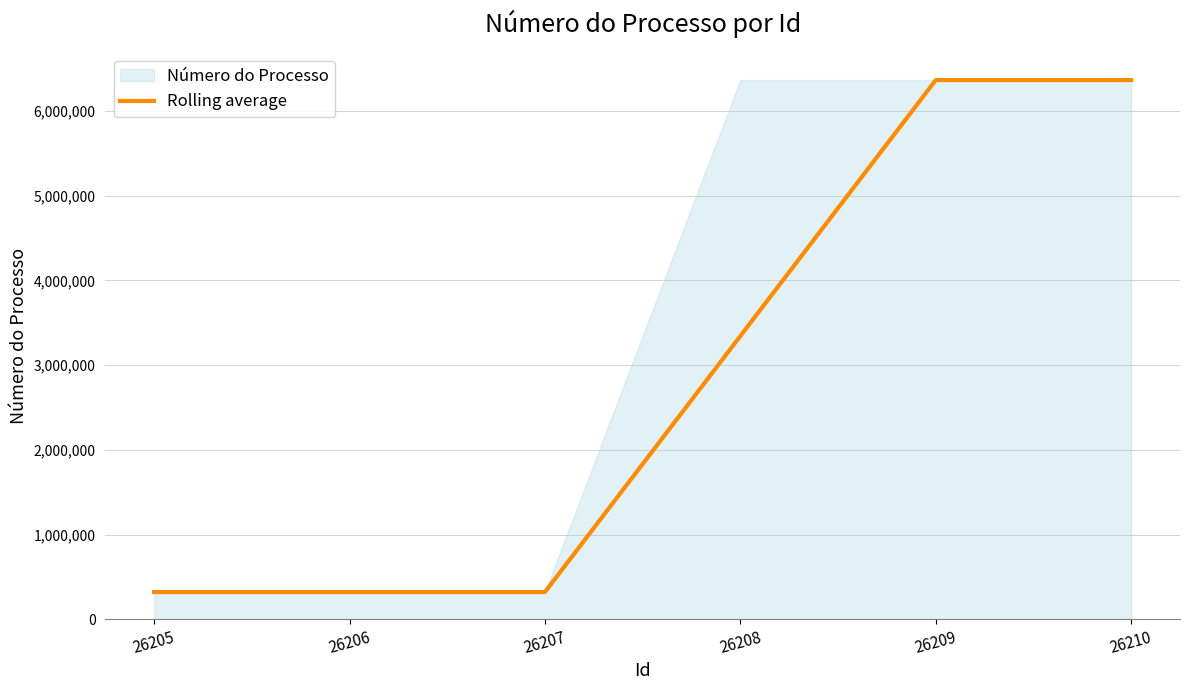

Reading right to left, transcribe all the data shown in this chart.

6362567.0	6362567.0	3342286.5	322006.0	322006.0	322006.0